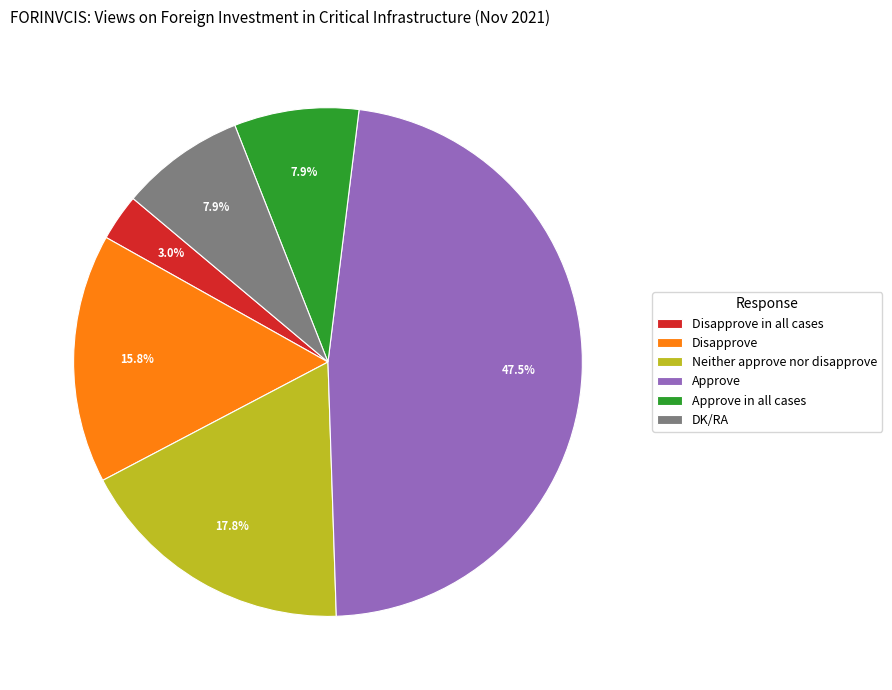

To the nearest percent, what is the combined percentage of Neither approve nor disapprove and Disapprove?

34%